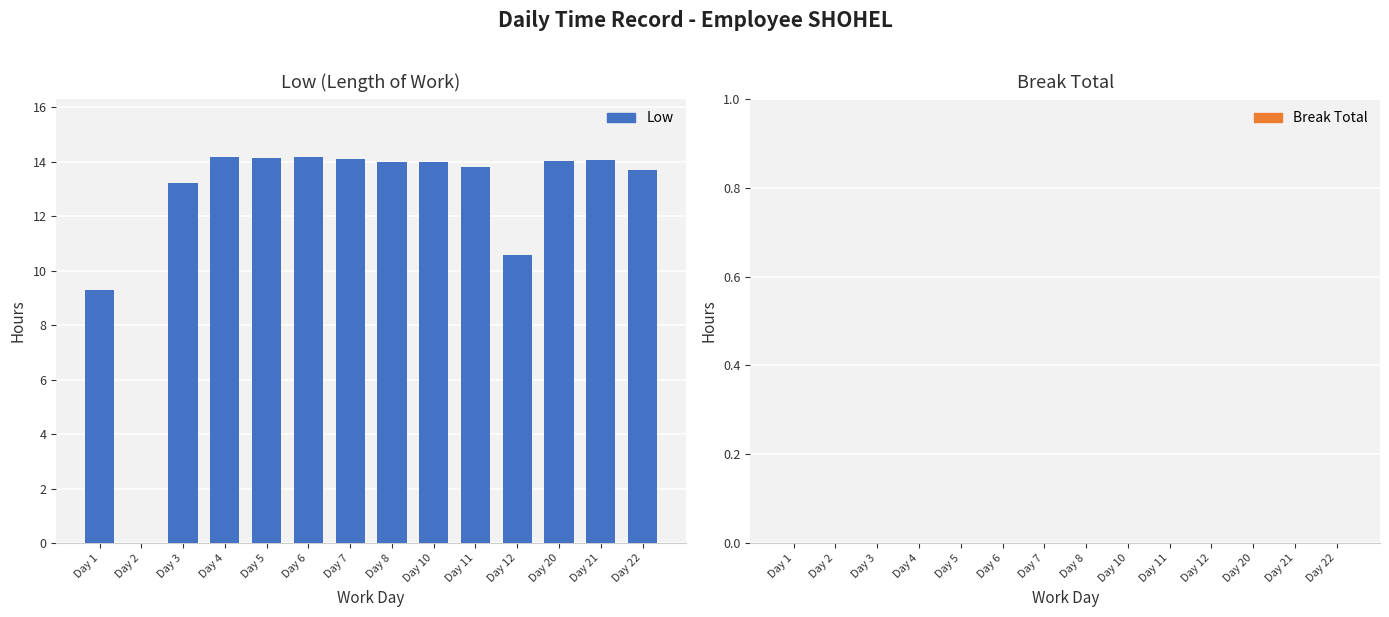

What is the sum of the values at Day 7 and Day 22?

27.8